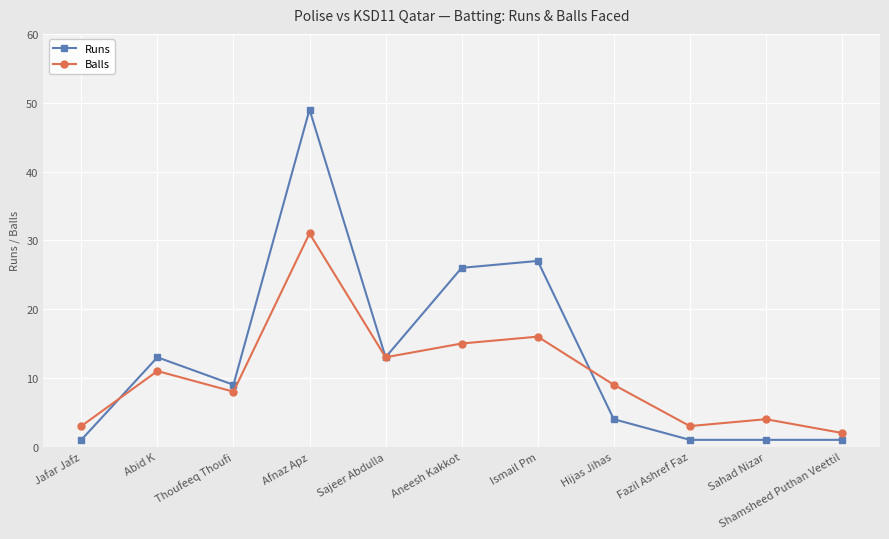

Where does the Balls series first go above 9?

Abid K